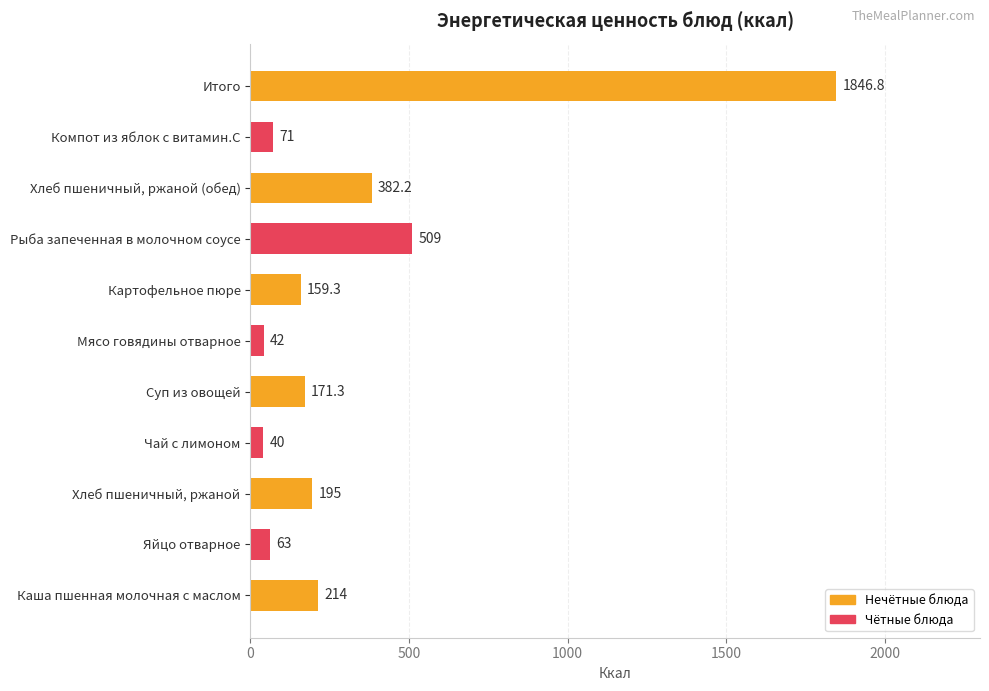

The chart shows a value of 284.6 at Картофельное пюре. True or false?

False